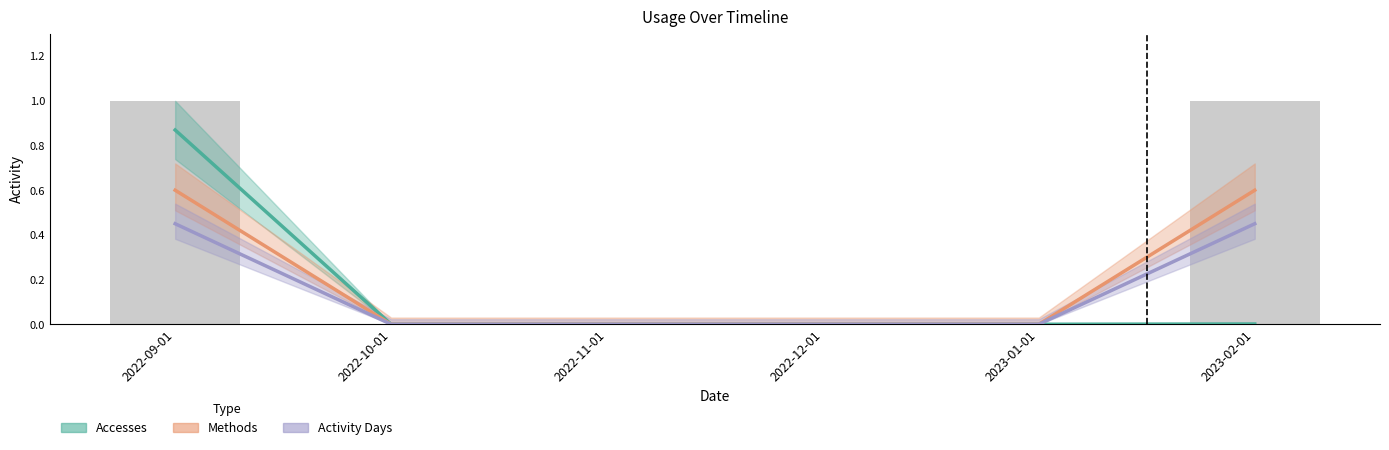

What is the difference between the Methods values at 2022-09-01 and 2022-11-01?

0.6